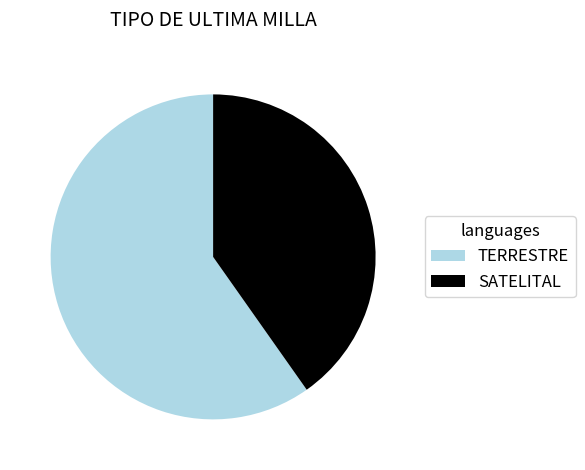

True or false: SATELITAL accounts for 40% of the total.

True